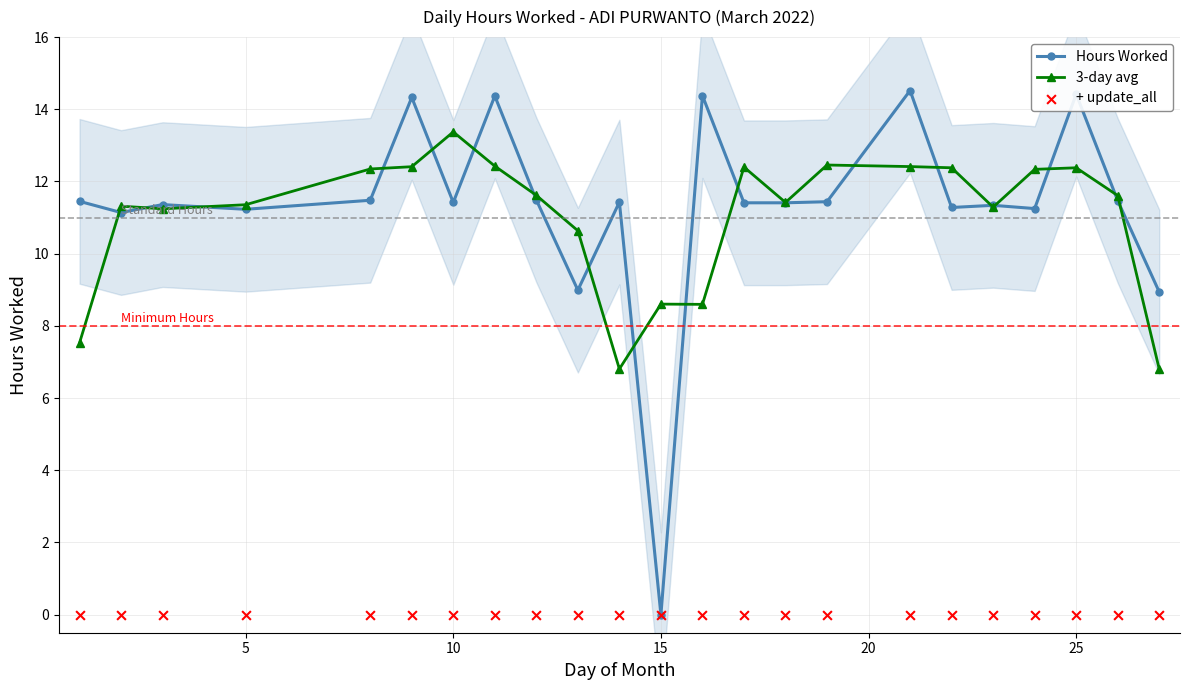

At how many categories does at least one series exceed 6?

23